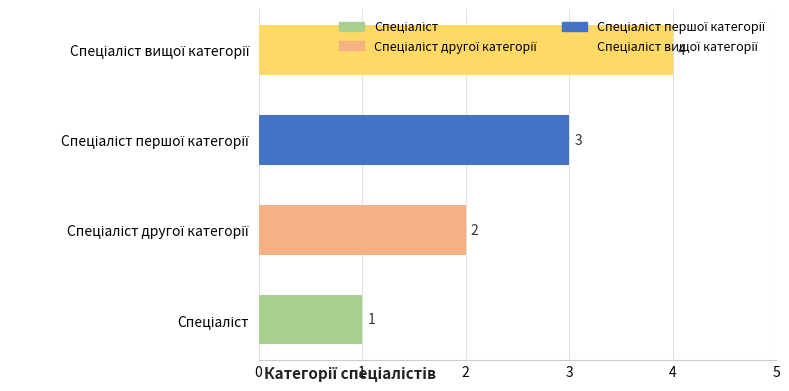

What is the difference between the maximum and minimum values?

3